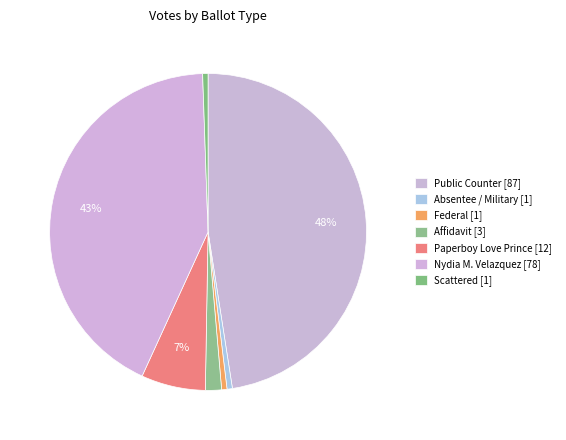

Count the number of slices in the pie.

7